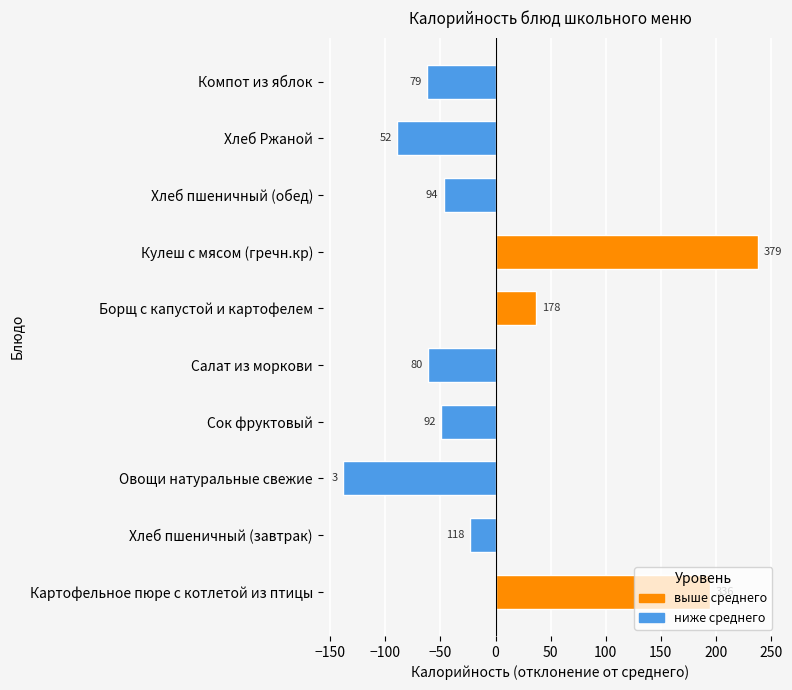

Count the number of categories in the chart.

10